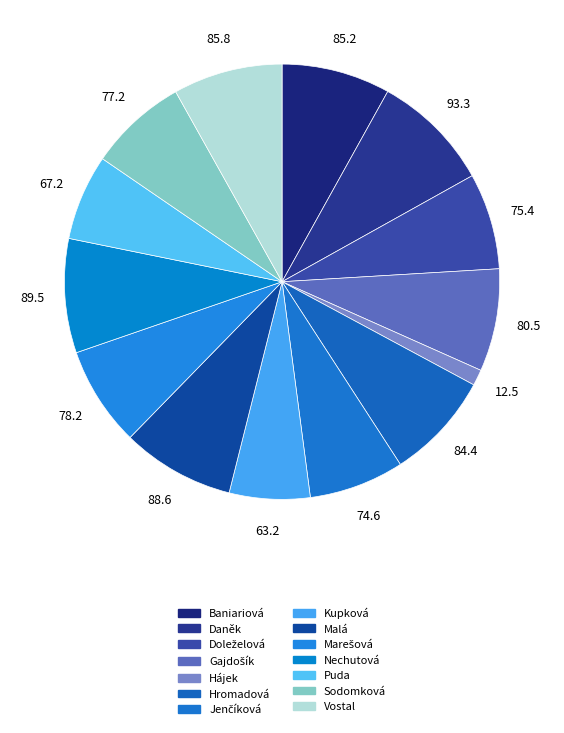

How many segments does this pie chart have?

14